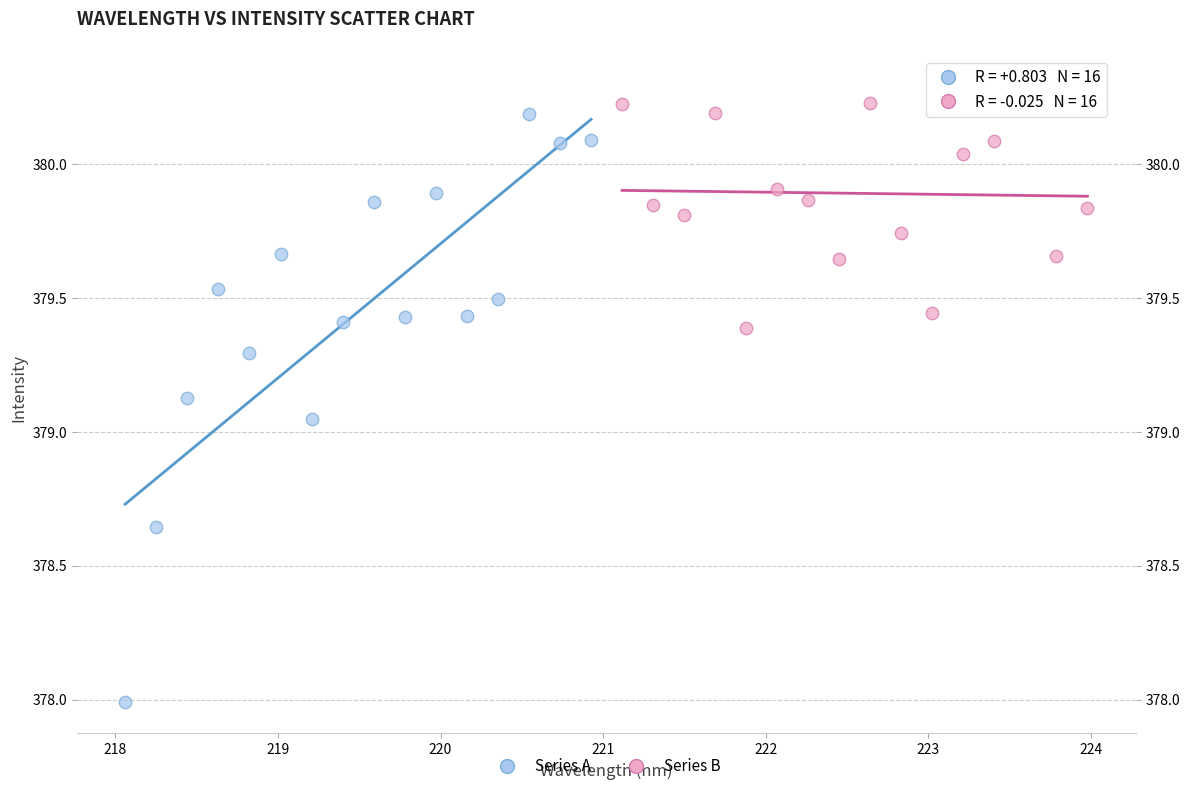

What are all the series names shown in the legend?

Series A, Series B